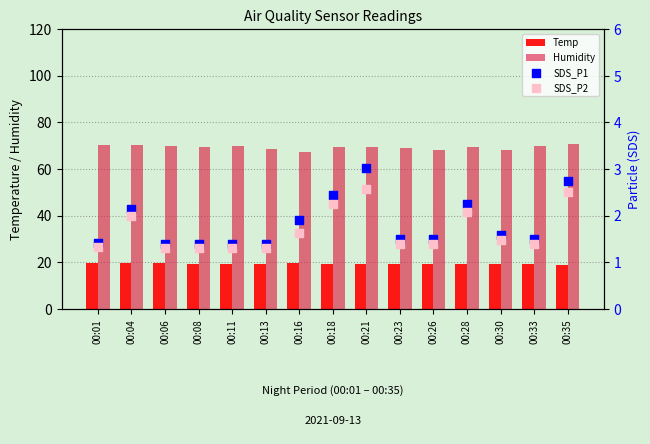

At how many categories does at least one series exceed 67?

15